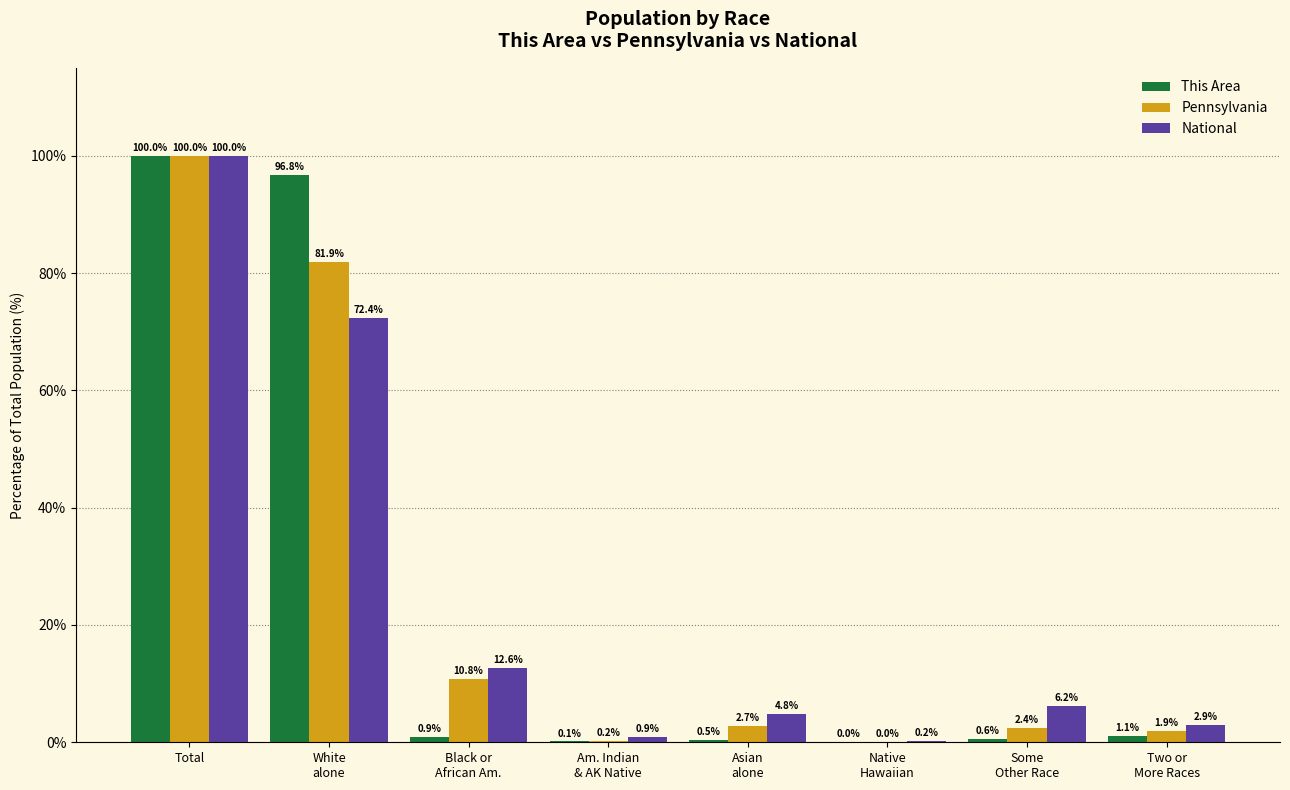

How many distinct data groups are displayed?

3